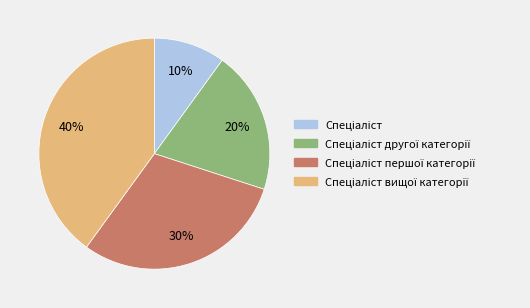

To the nearest percent, what is the average slice percentage?

25%